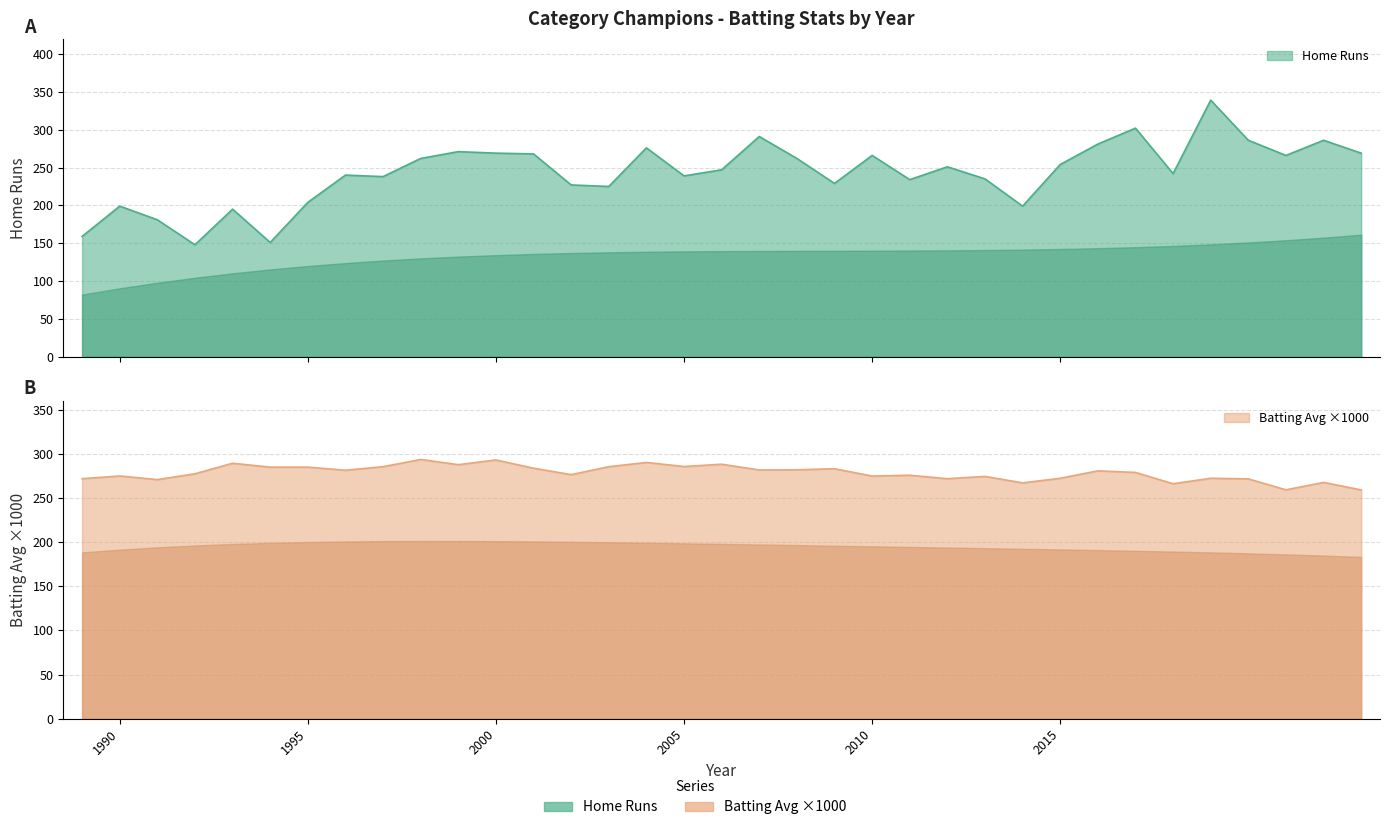

Where is the first local maximum for Home Runs?

1990